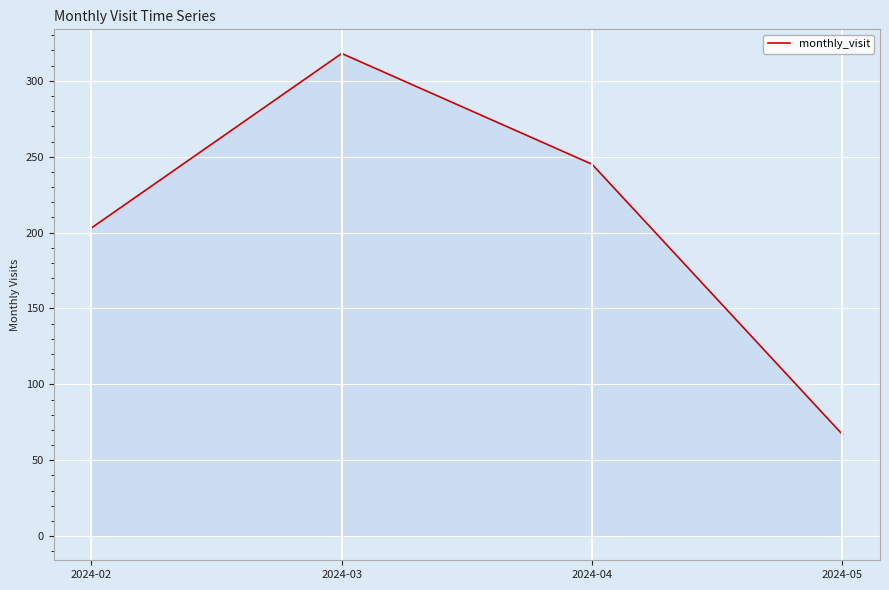

Count the number of data series in this chart.

1